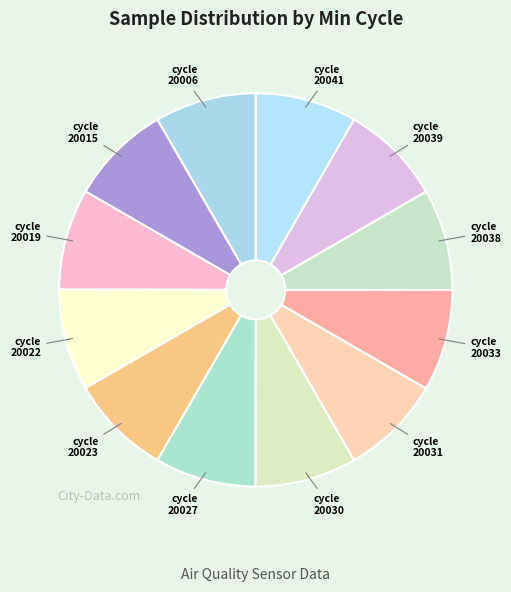

Do 20030 and 20022 together represent more than half of the pie?

No